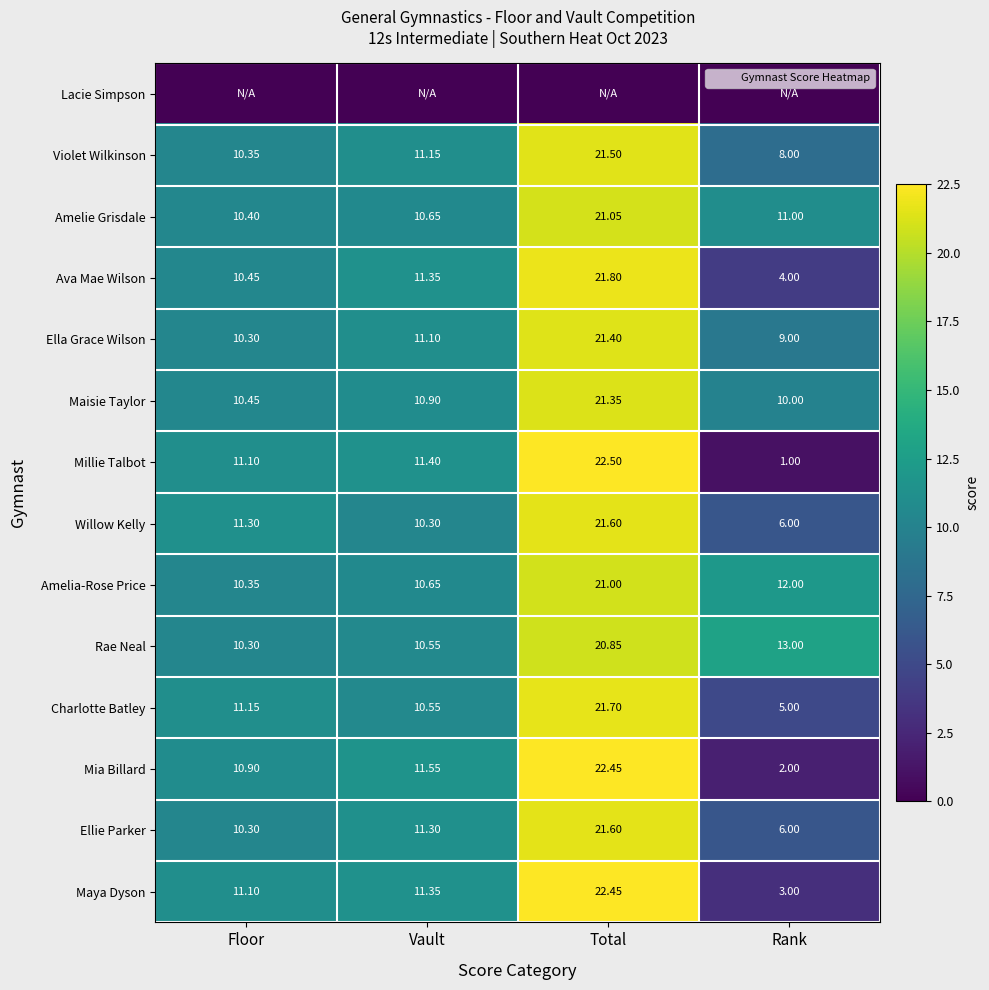

Between Vault and Rank, which series saw the biggest shift?

Millie Talbot